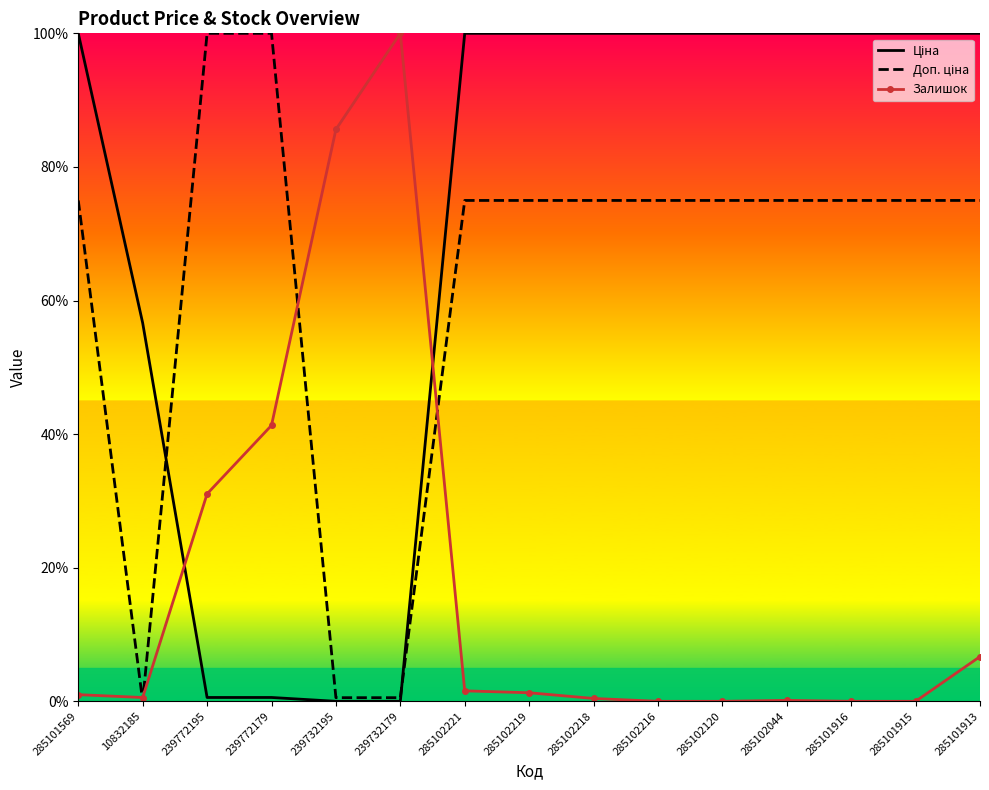

What position from the left is 285102218?

9